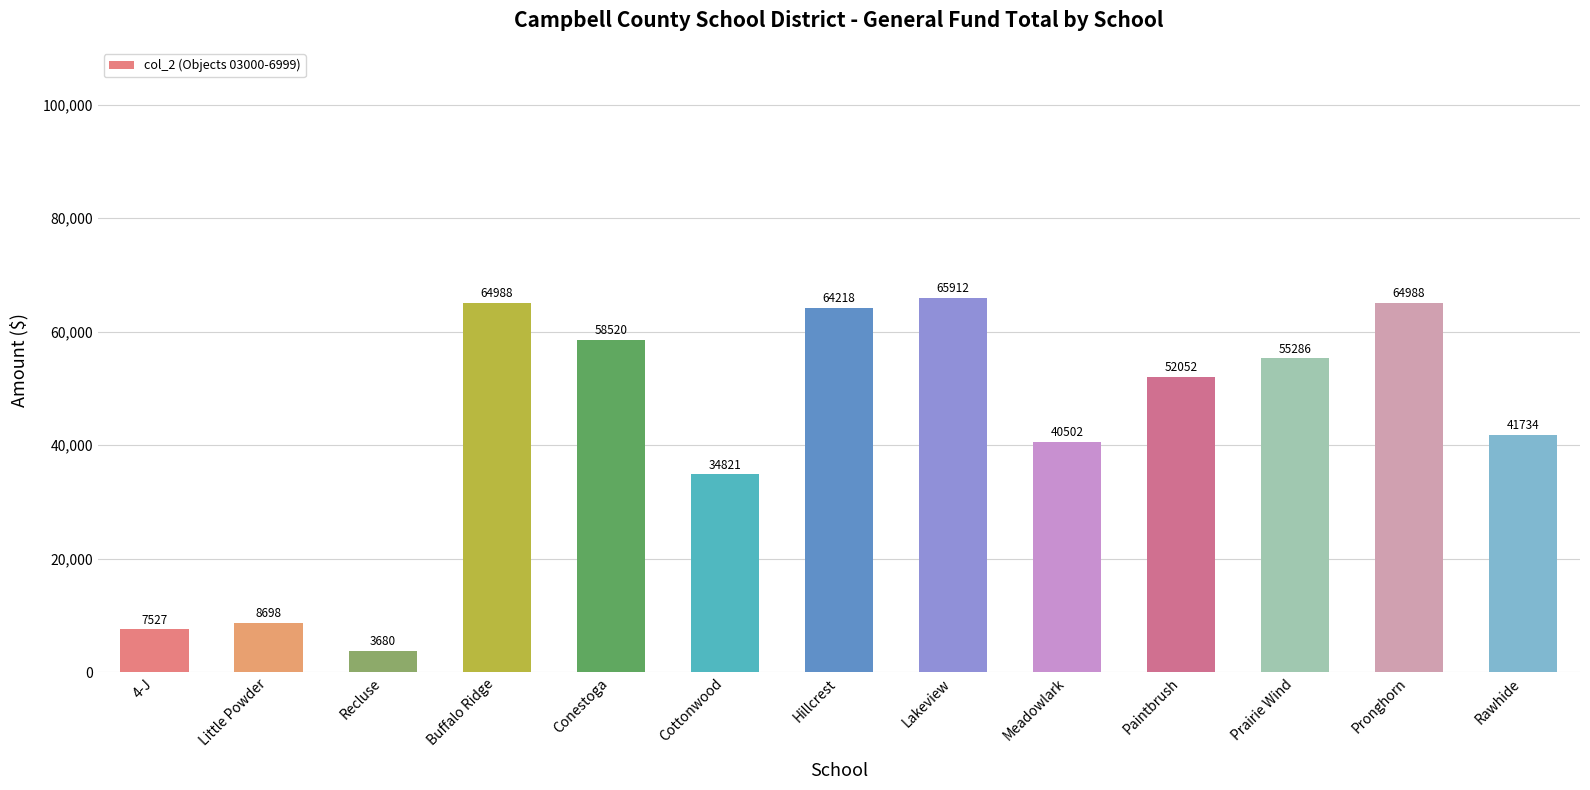

What is the label of the 12th bar from the right?

Little Powder